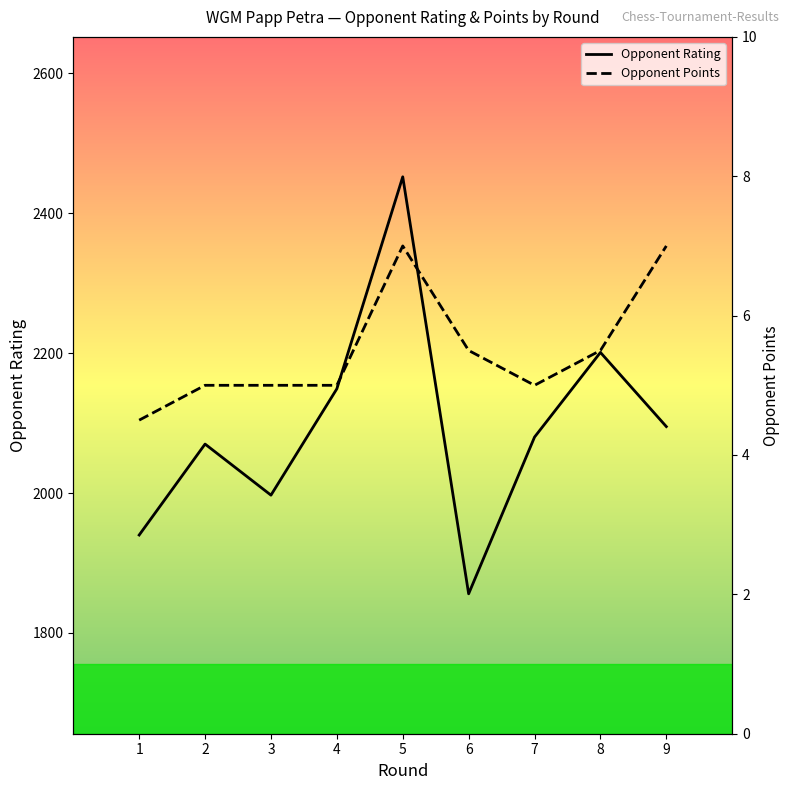

Reading left to right, extract all data points from this chart.

Opponent Rating: 1940.0	2070.0	1997.0	2149.0	2452.0	1856.0	2080.0	2201.0	2095.0
Opponent Points: 4.5	5.0	5.0	5.0	7.0	5.5	5.0	5.5	7.0